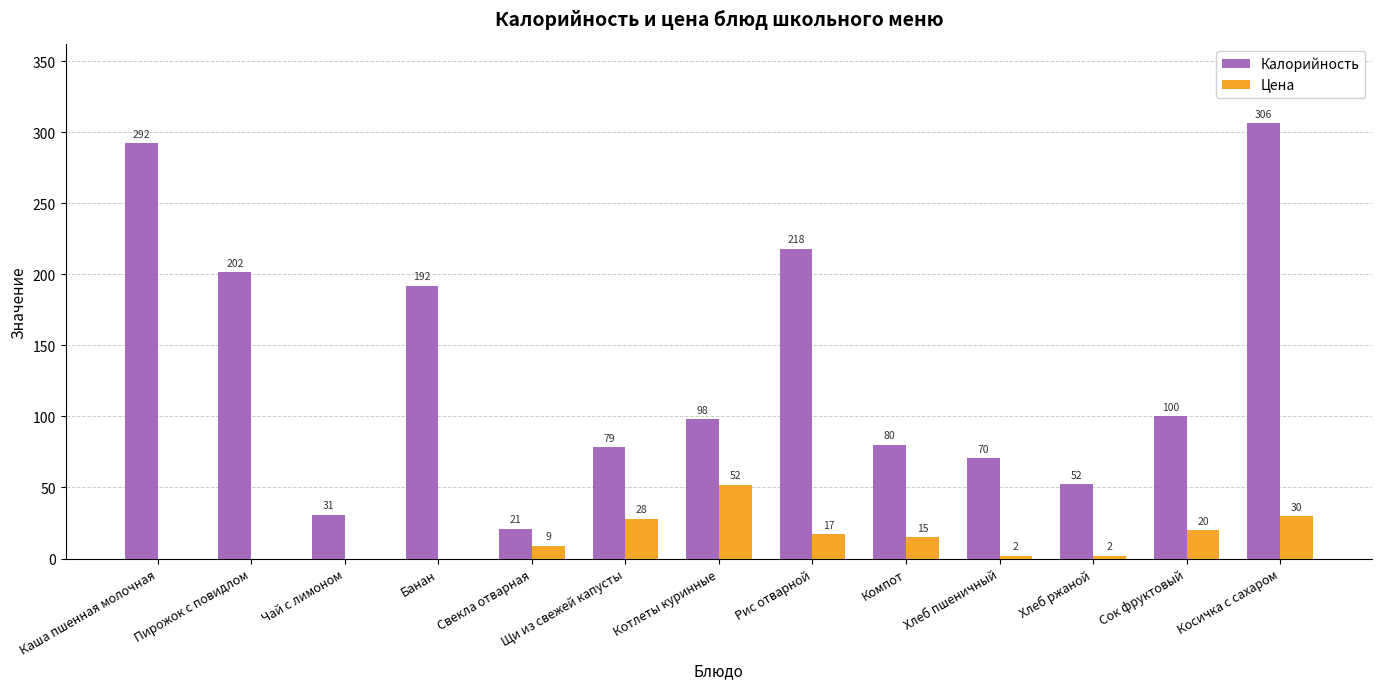

Which series changed the most between Банан and Рис отварной?

Калорийность